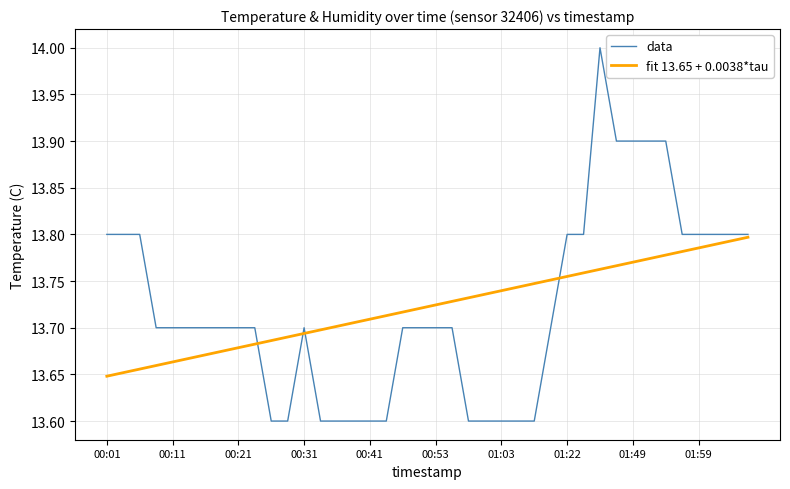

How many lines are shown in the chart?

2